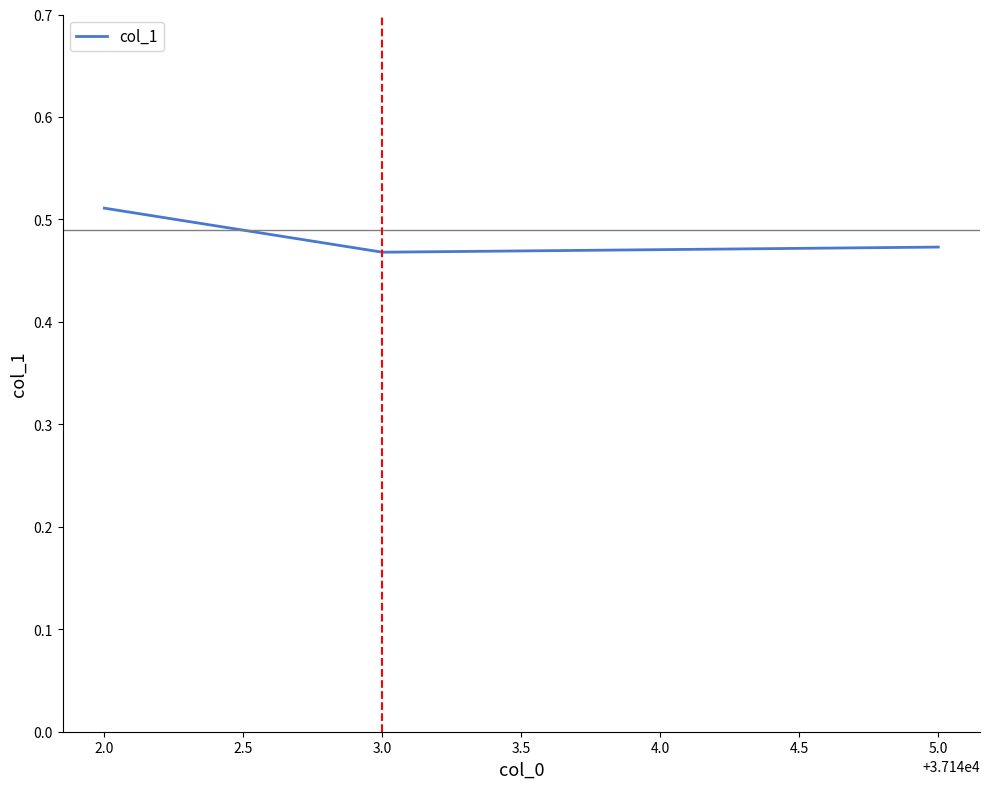

Which label corresponds to the largest value in the chart?

2.0